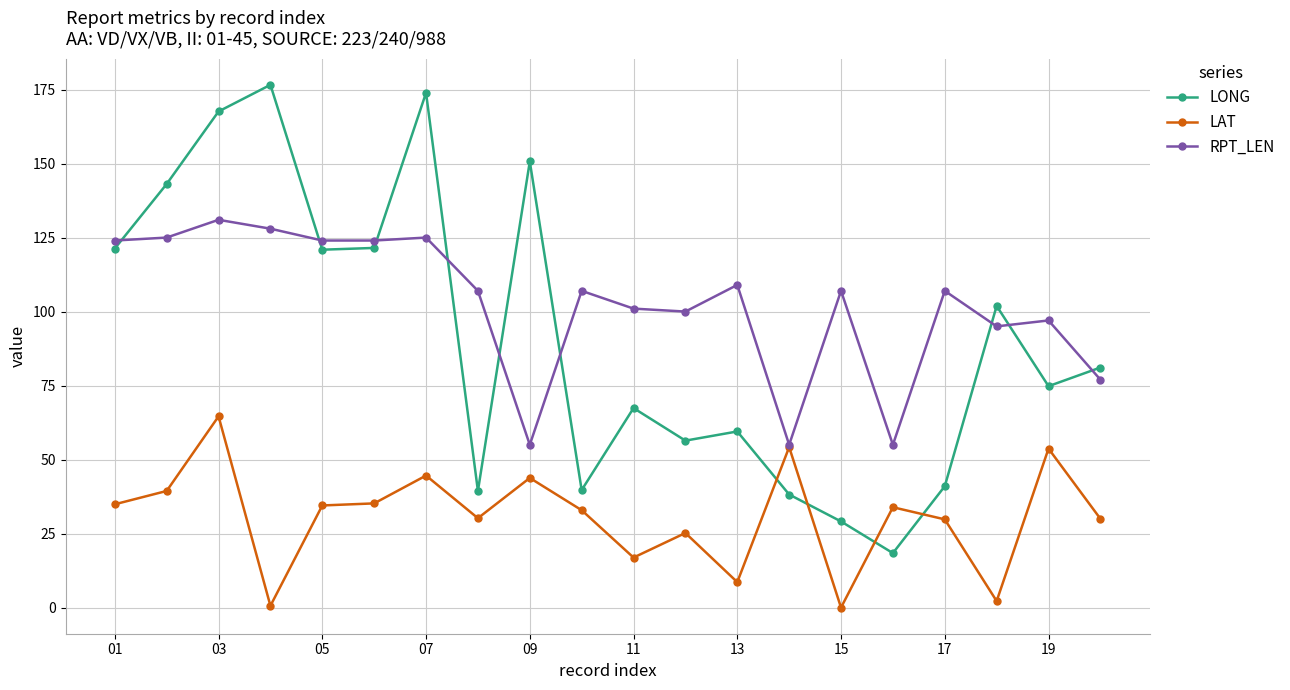

Which series has the largest range (max minus min)?

LONG